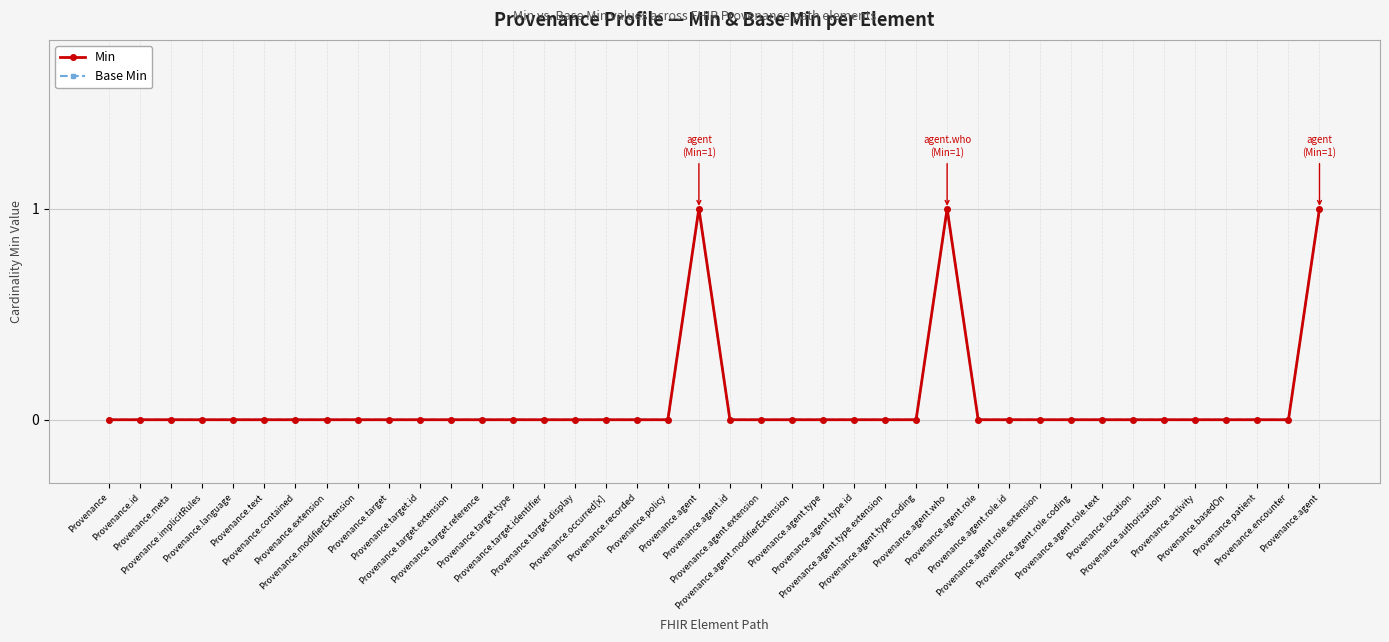

Which series has the widest spread of values?

Min